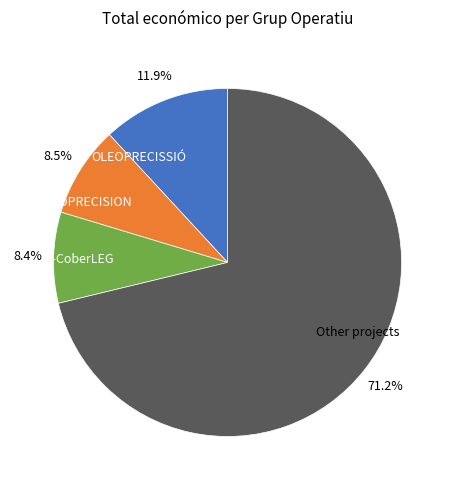

True or false: OLEOPRECISION accounts for 3% of the total.

False